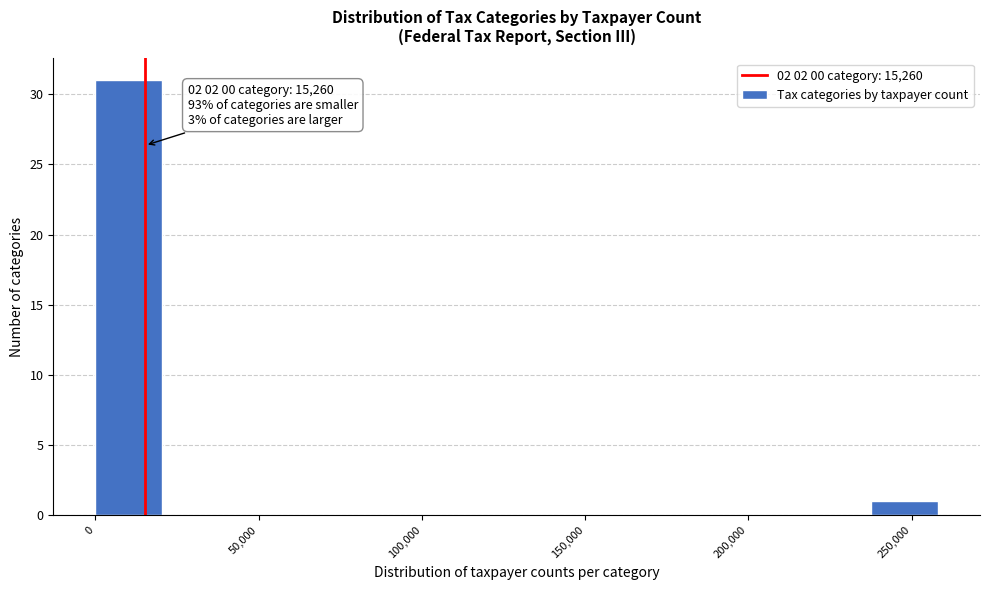

Which range on the x-axis has the tallest bar?

0 to 20000